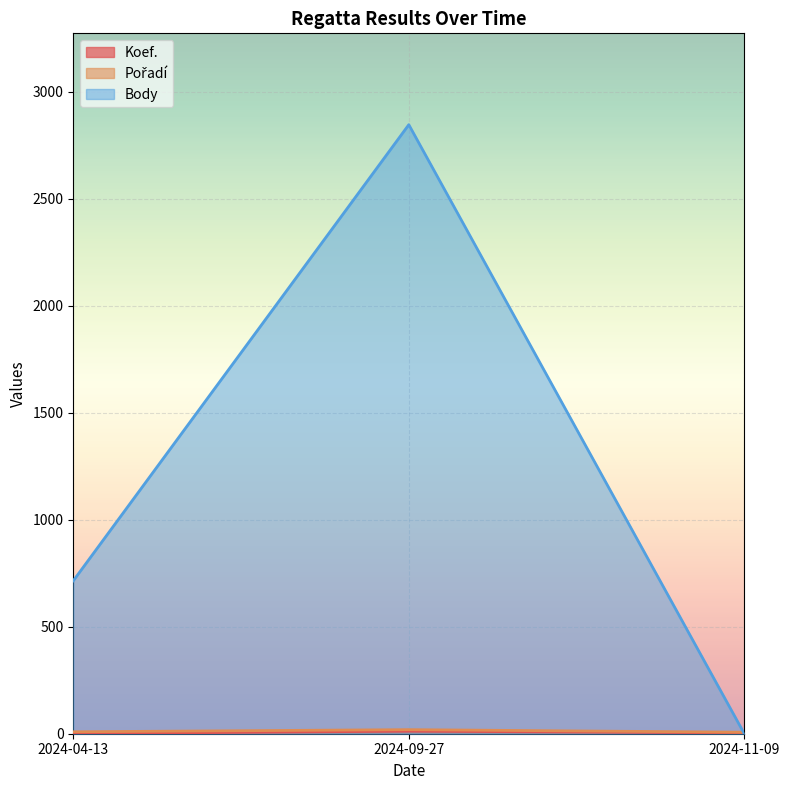

Reading left to right, list all the values displayed in this chart.

Koef.: 2024-04-13=1	2024-09-27=12	2024-11-09=4
Pořadí: 2024-04-13=9	2024-09-27=19	2024-11-09=7
Body: 2024-04-13=715	2024-09-27=2847	2024-11-09=0